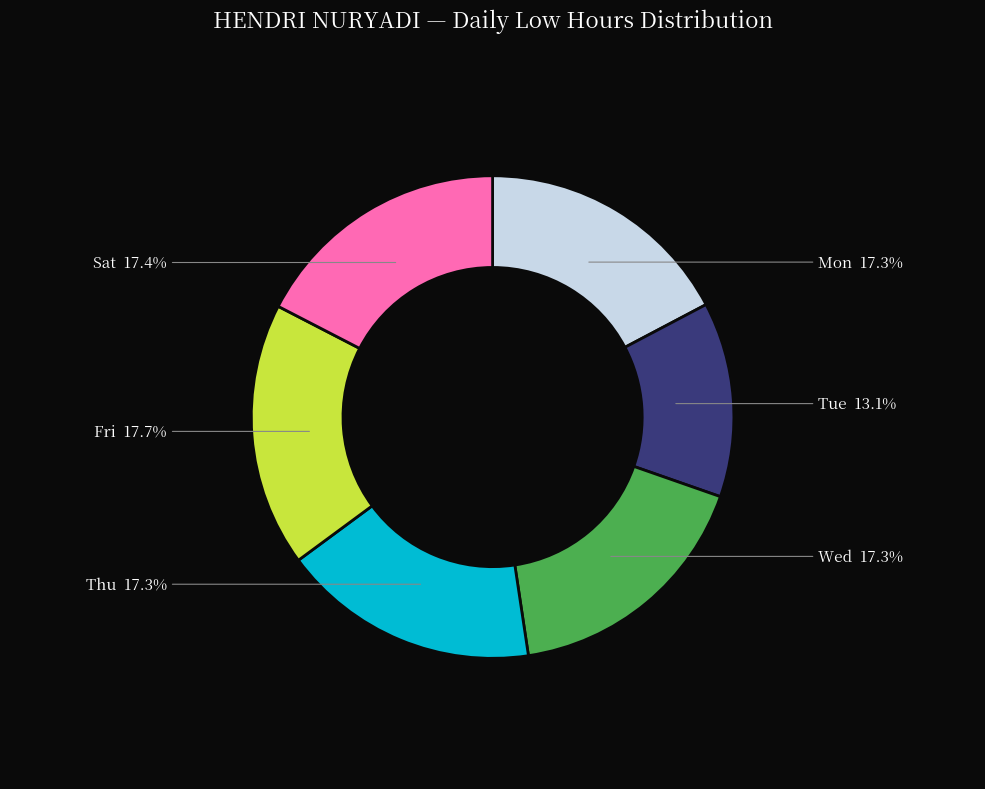

How many slices are in this pie chart?

6